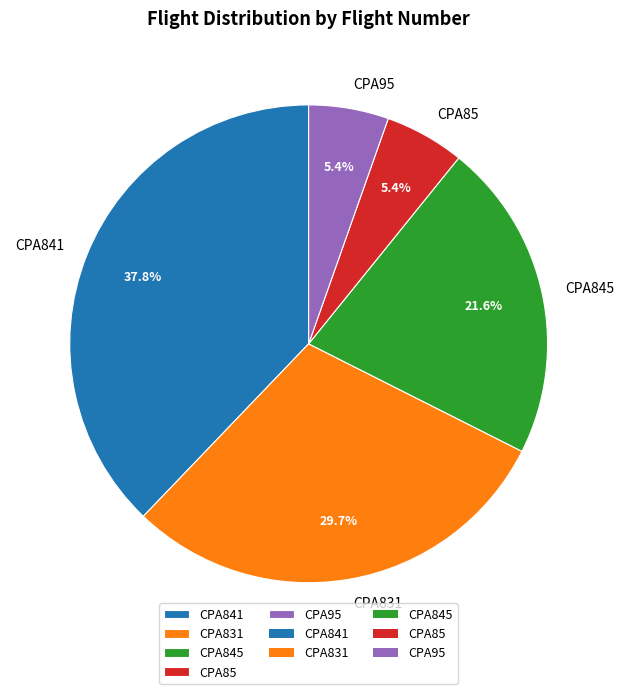

Which has a higher value, CPA95 or CPA841?

CPA841